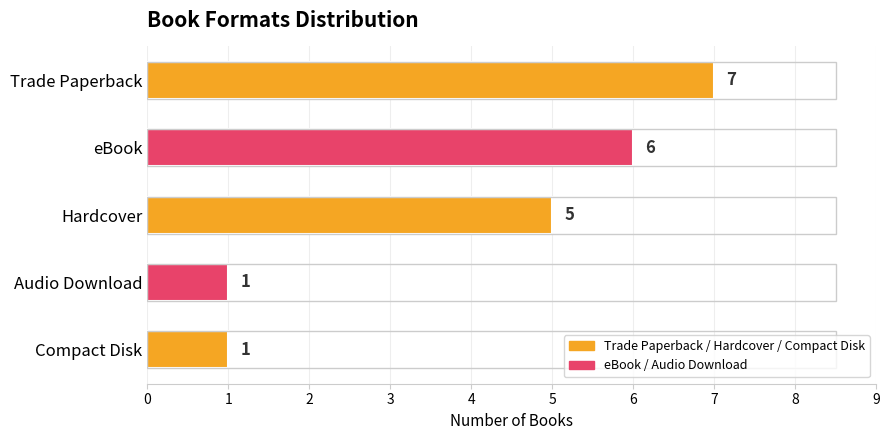

What is the sum of all values?

20